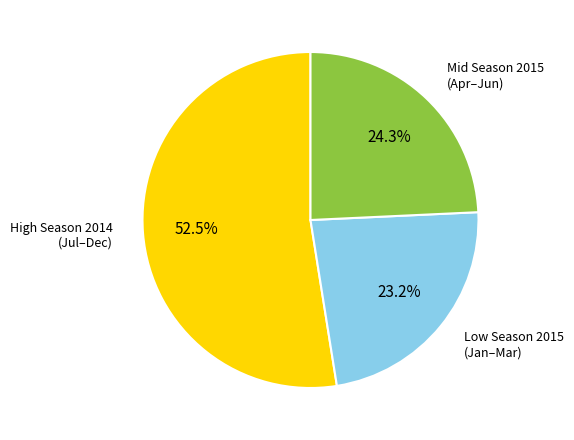

How much of the chart is everything except Mid Season 2015 (Apr–Jun)?

75.7%